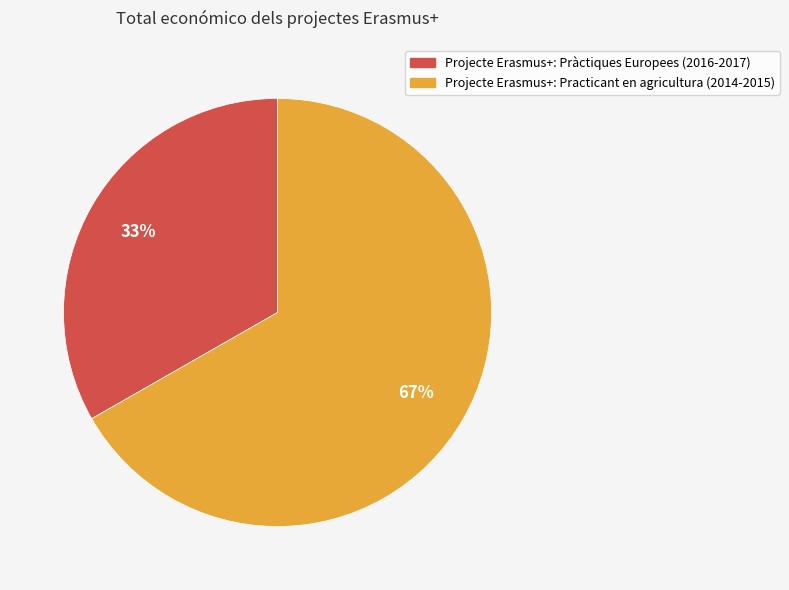

How many segments does this pie chart have?

2